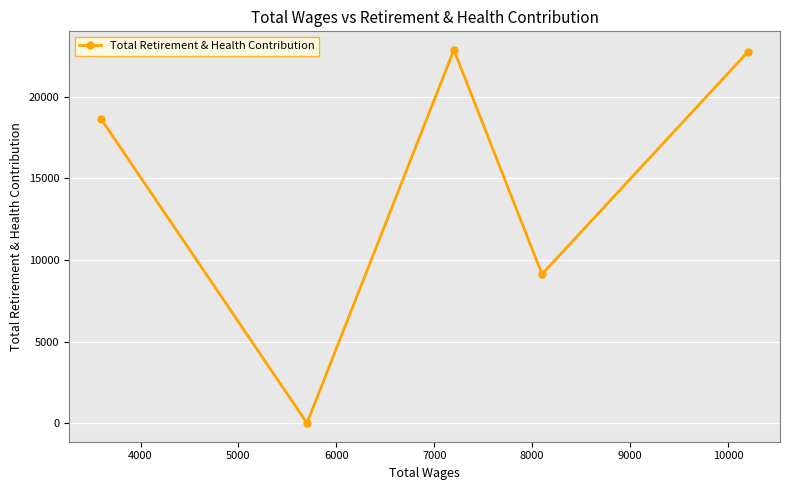

How many data points are above 18620?

2